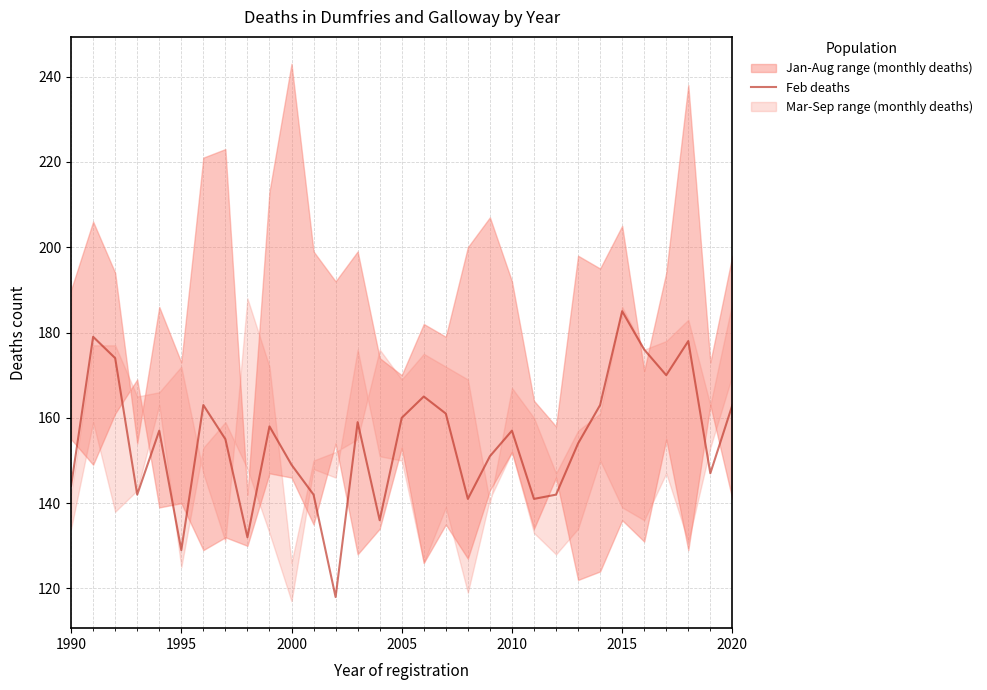

At which label does Feb deaths reach its peak?

2015